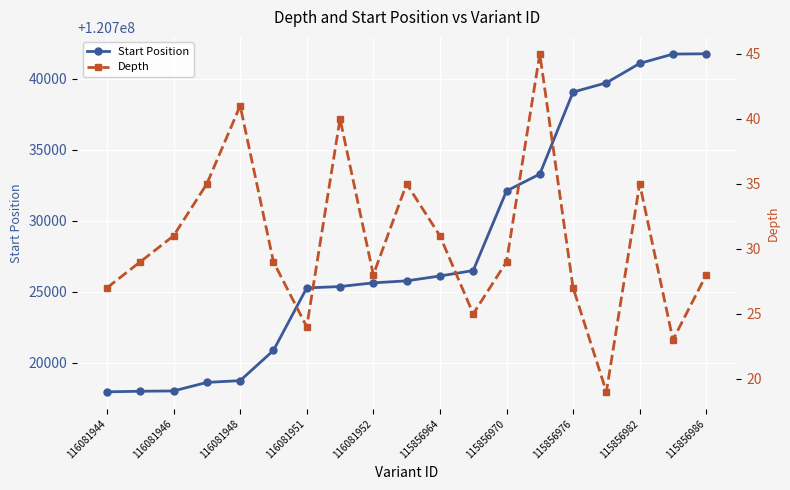

Is it true that Start Position equals 120741757 at 115856986?

True